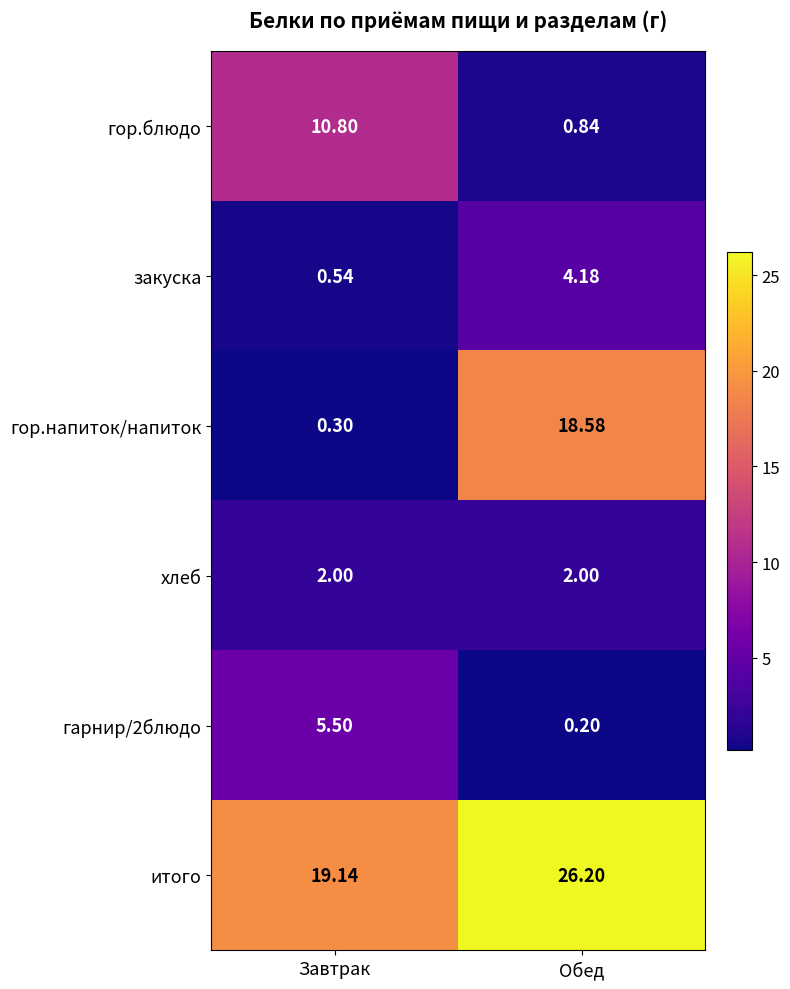

Is the value of закуска at Обед greater than the value of гор.блюдо at Обед?

Yes